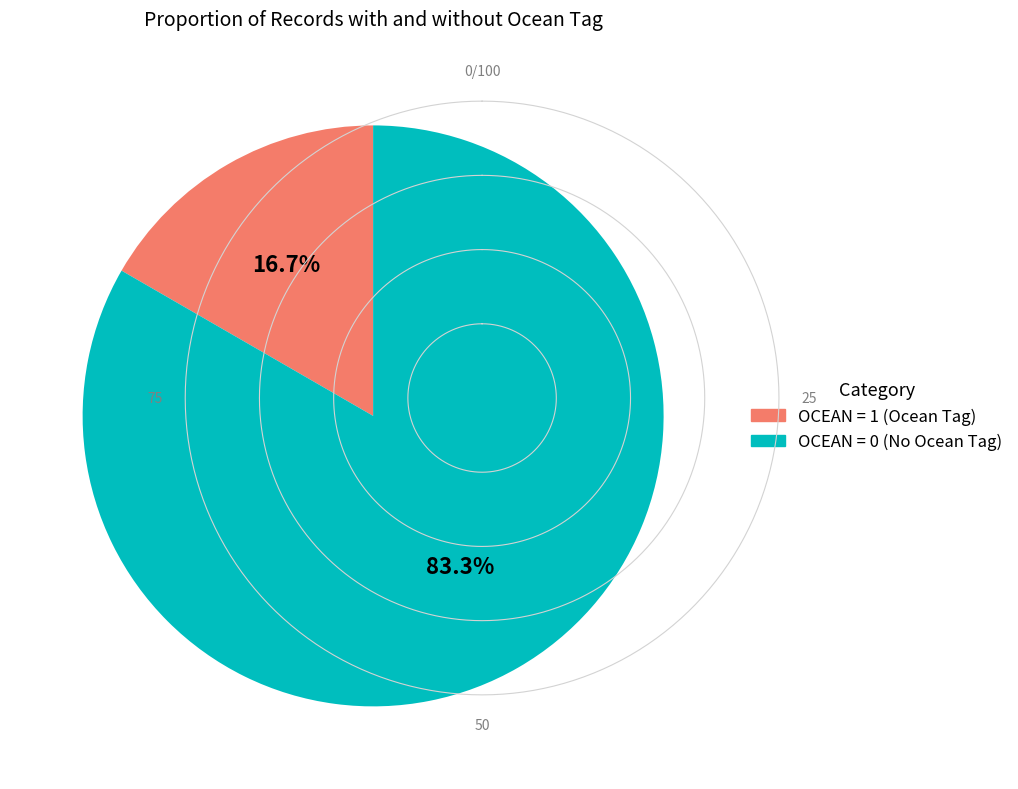

Is there a majority slice in this chart?

Yes